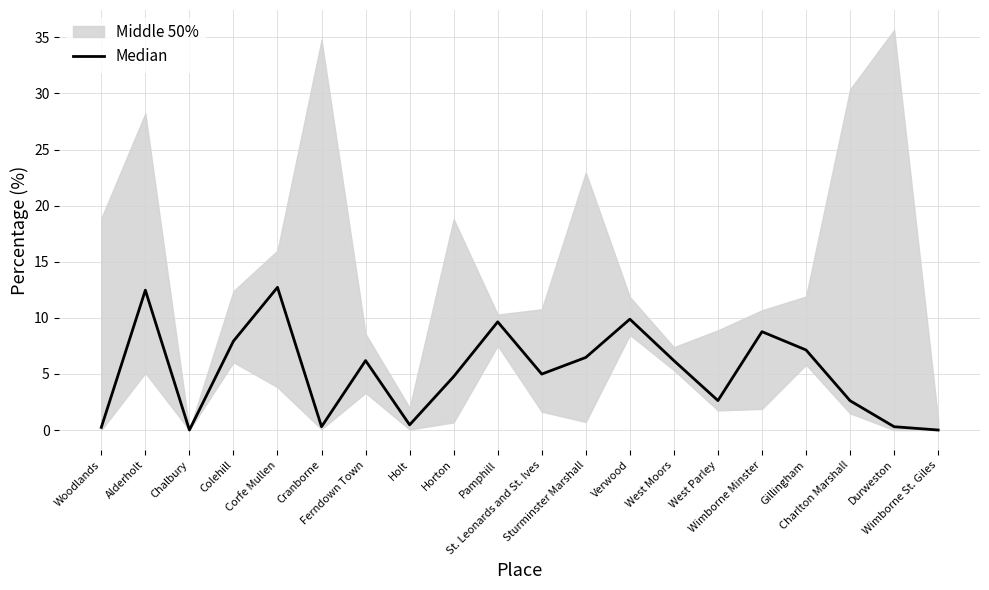

The value at Corfe Mullen is 12.7. True or false?

True